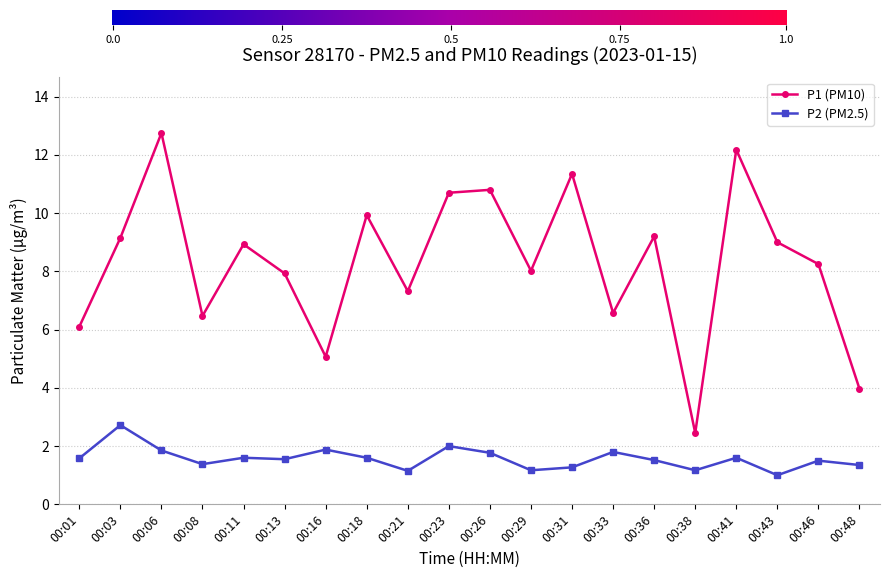

What is the difference between the second highest and minimum values in the P1 (PM10) series?

9.7